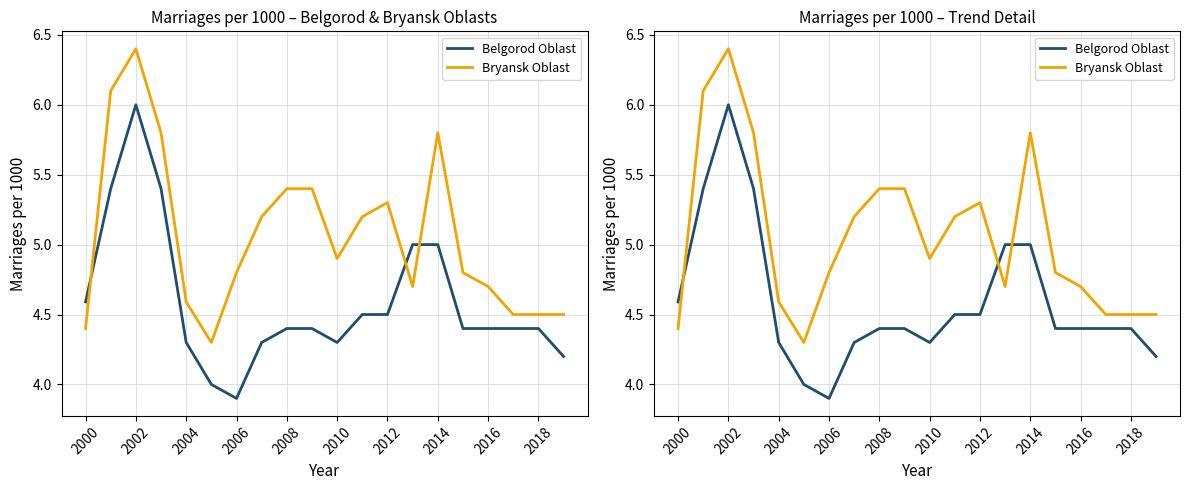

True or false: Bryansk Oblast and Belgorod Oblast intersect in this chart.

True